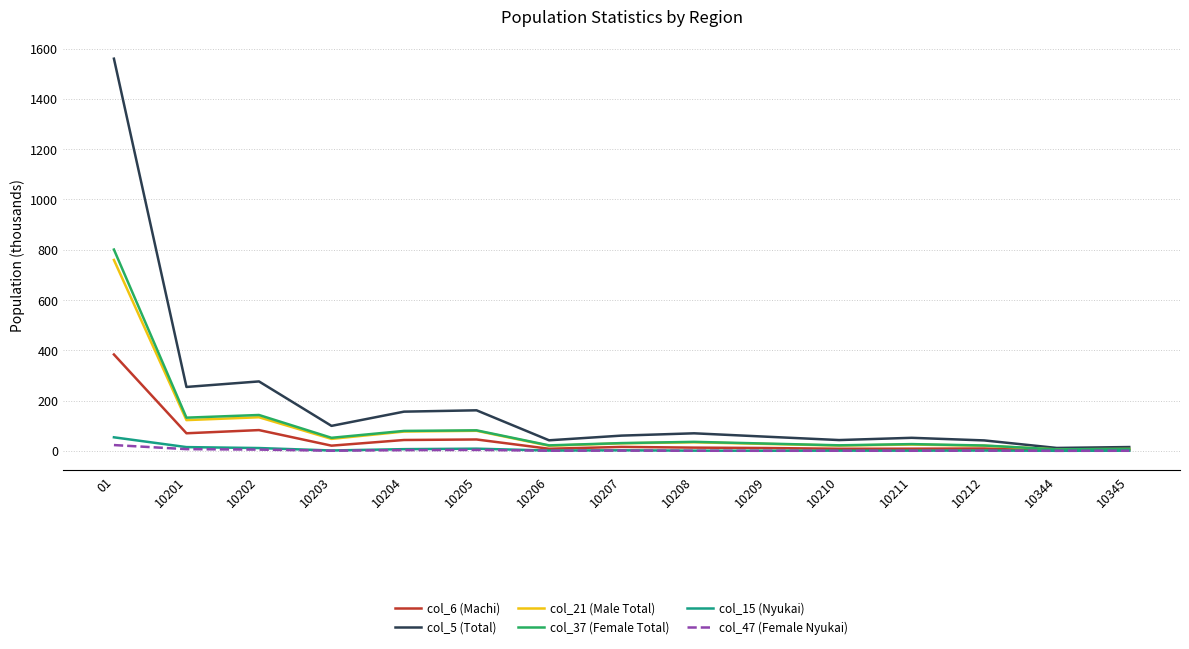

Is it true that col_5 (Total) equals 56.2 at 10209?

True